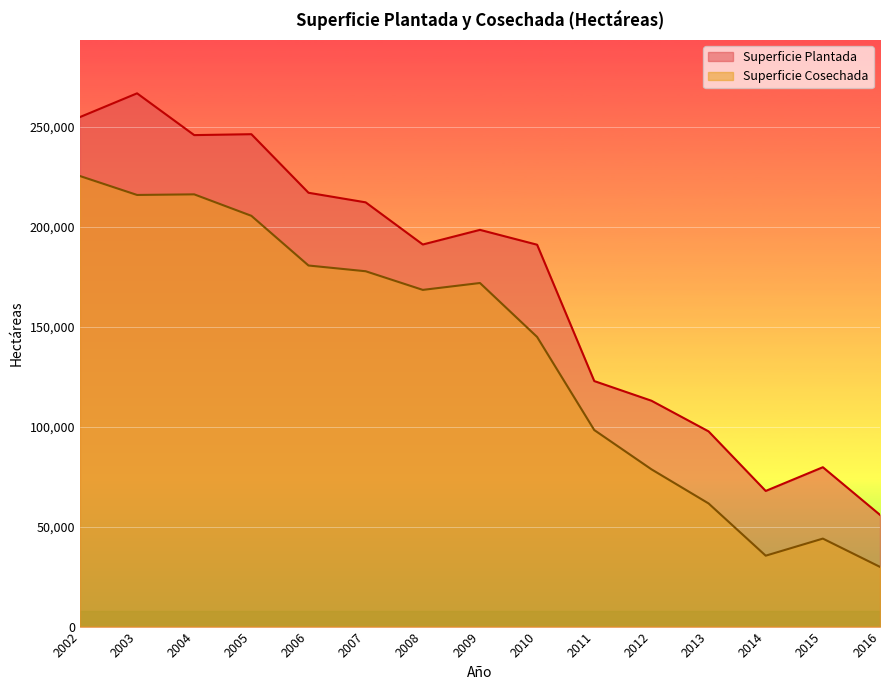

Reading left to right, what are all the values shown in this chart?

Superficie Plantada: 254946.0	266832.0	245926.0	246383.0	217075.0	212280.0	191189.0	198511.0	191080.0	122855.0	113029.0	97684.0	67871.6	79743.6	55898.2
Superficie Cosechada: 225450.0	215979.0	216279.0	205544.0	180676.0	177805.0	168479.0	171923.0	144931.0	98347.0	78710.0	61627.0	35483.5	44026.8	29871.8